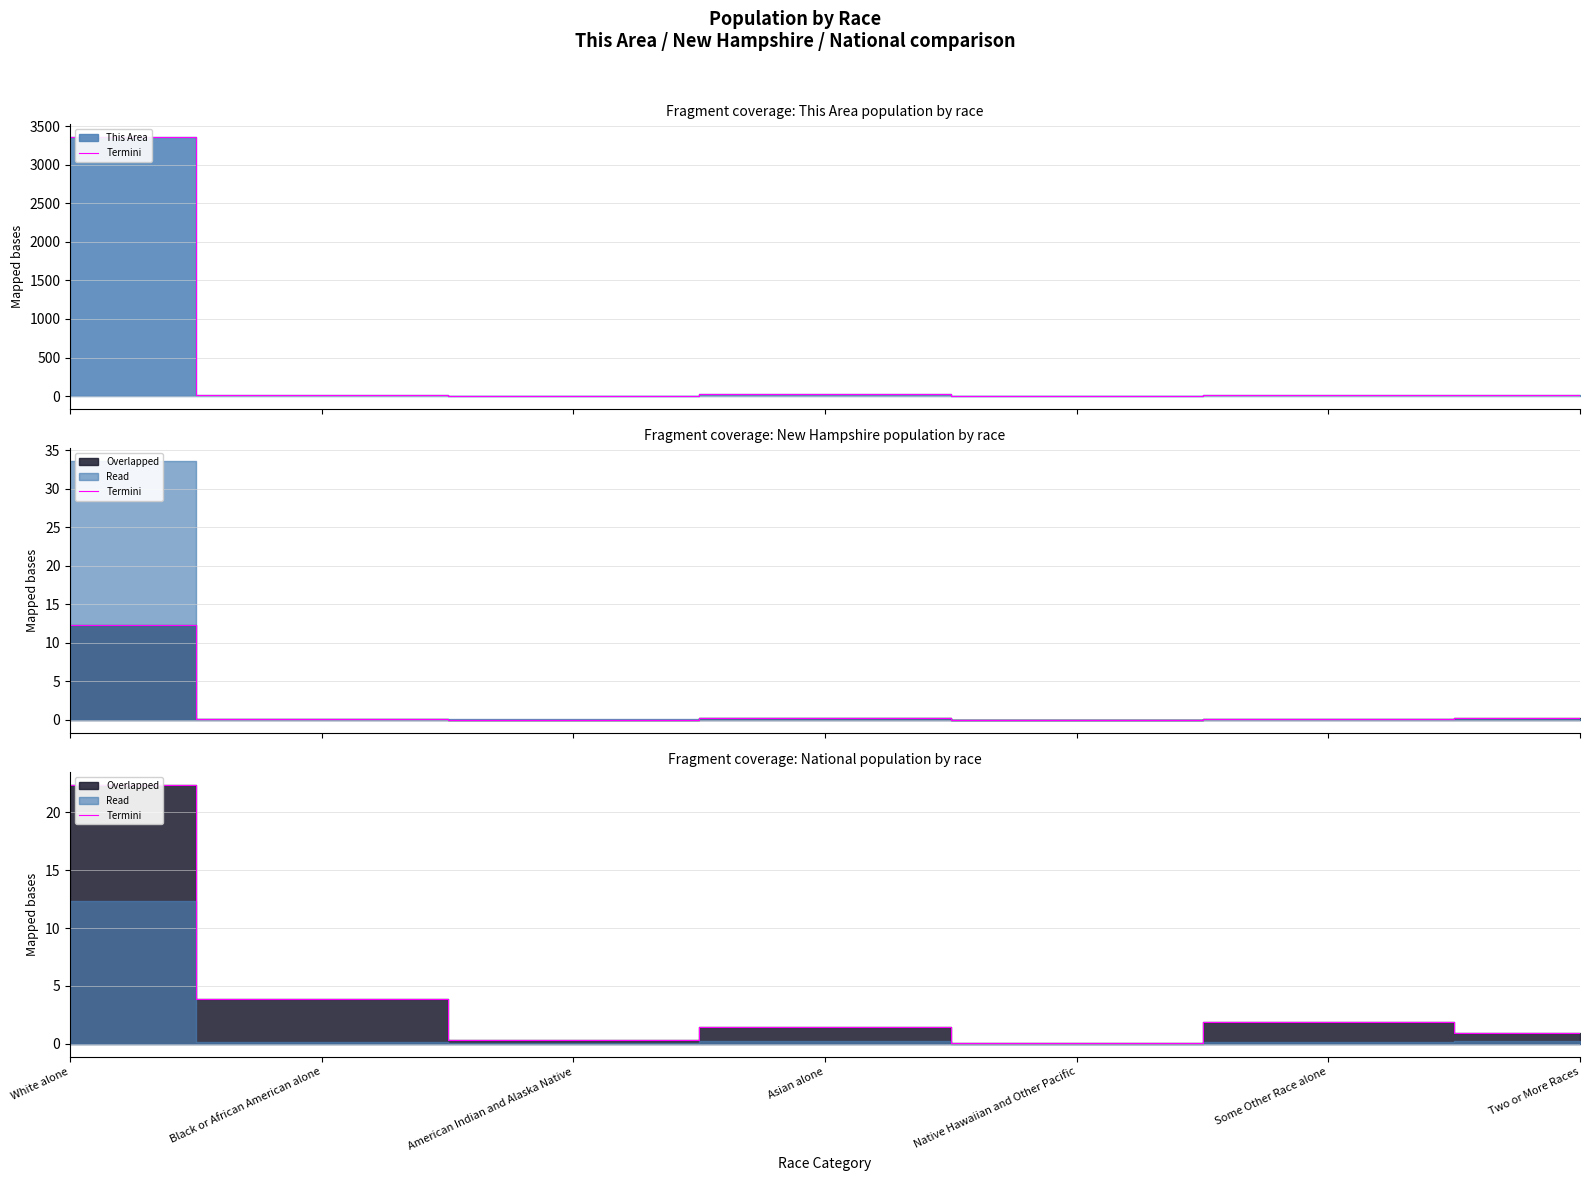

Is it true that the value at Black or African American alone is 3.9?

True